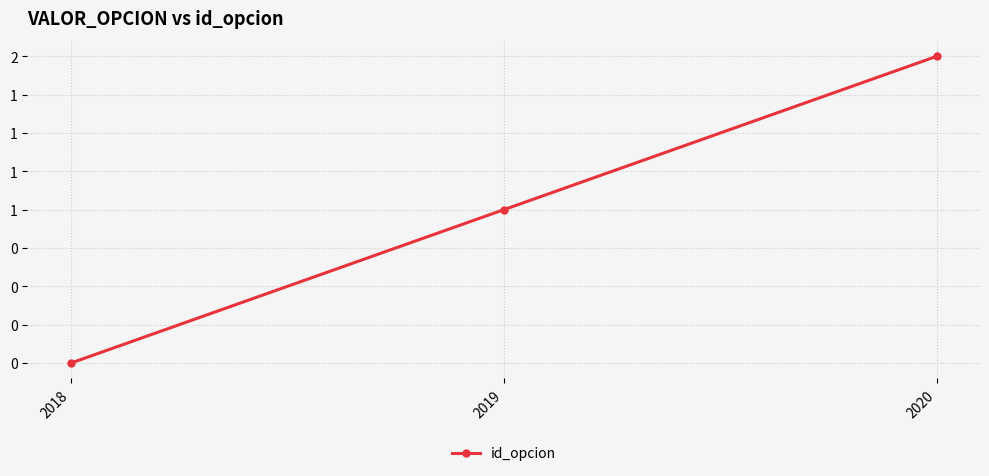

Where is the data nearest to the value 1?

2019